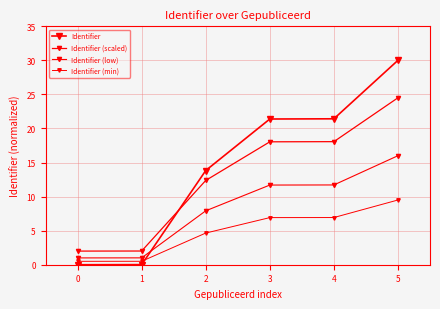

How many lines are shown in the chart?

4